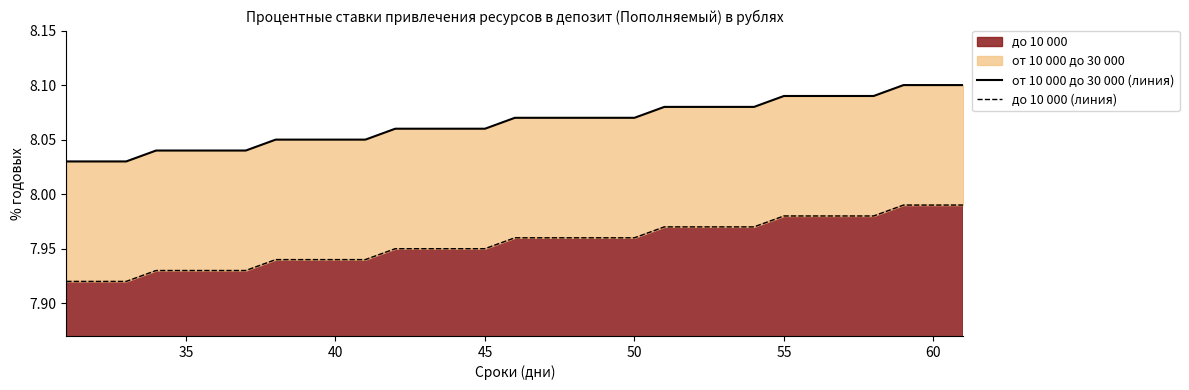

Count the number of categories in the chart.

31